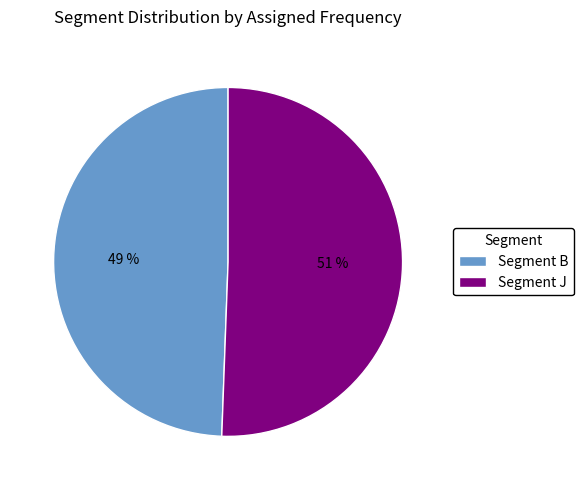

Rank the categories by value from lowest to highest.

Segment B, Segment J